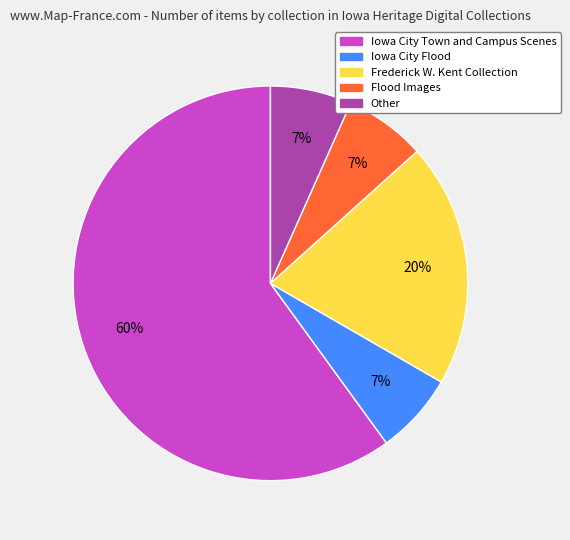

To the nearest percent, what is the combined percentage of Other and Frederick W. Kent Collection?

27%